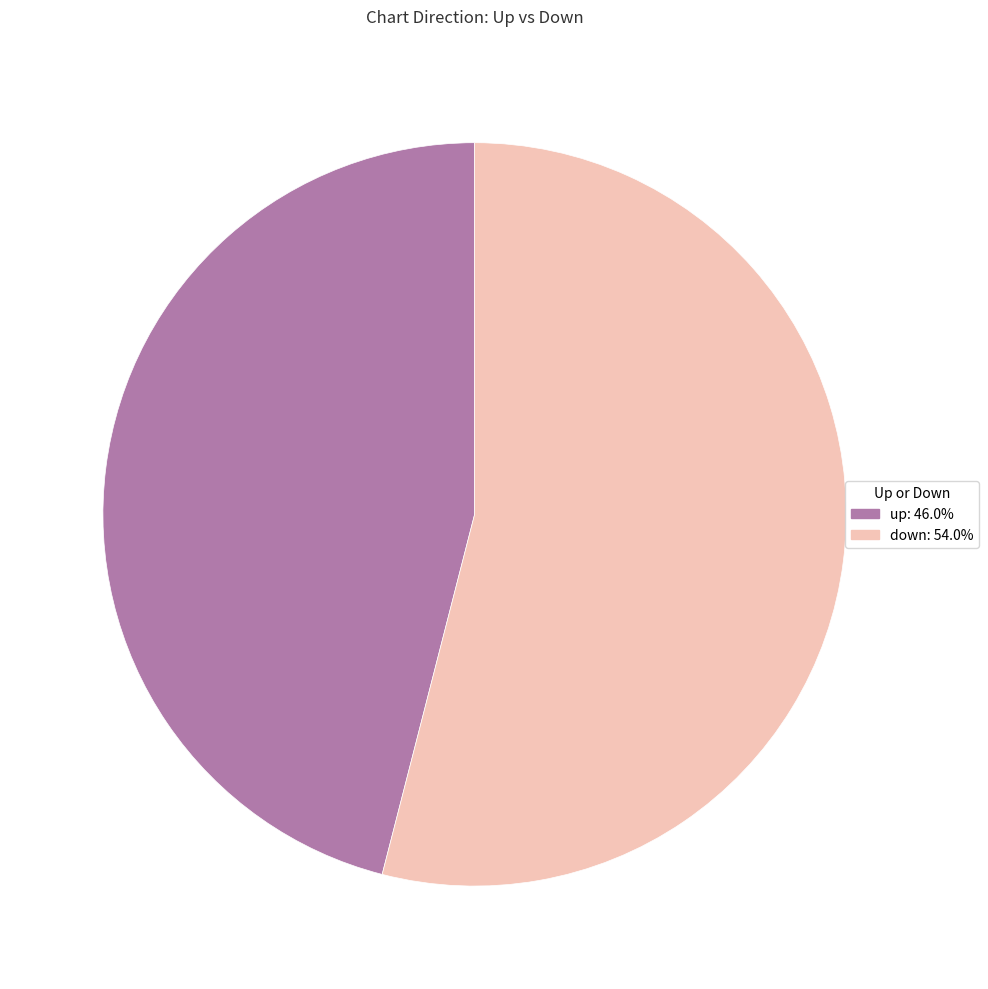

Is there any slice that represents more than half of the pie?

Yes